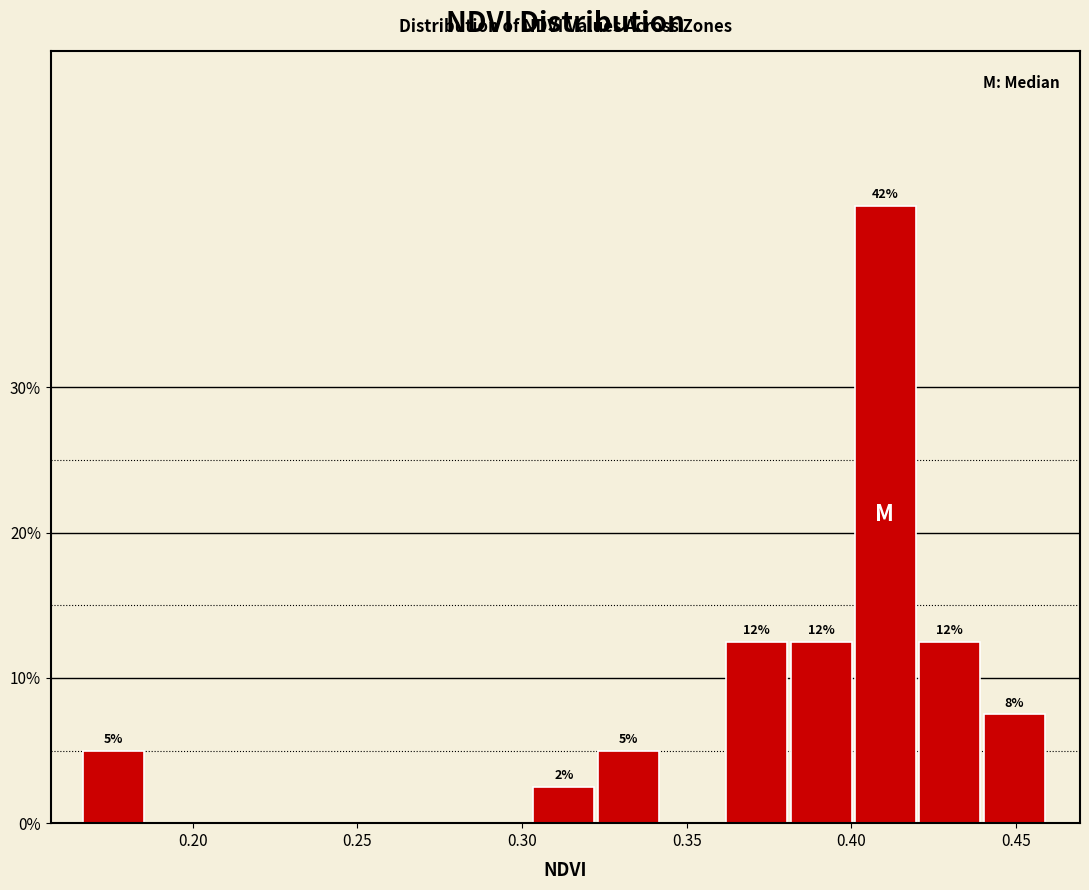

Read against the x-axis, roughly where is the centre of the tallest bar?

0.410